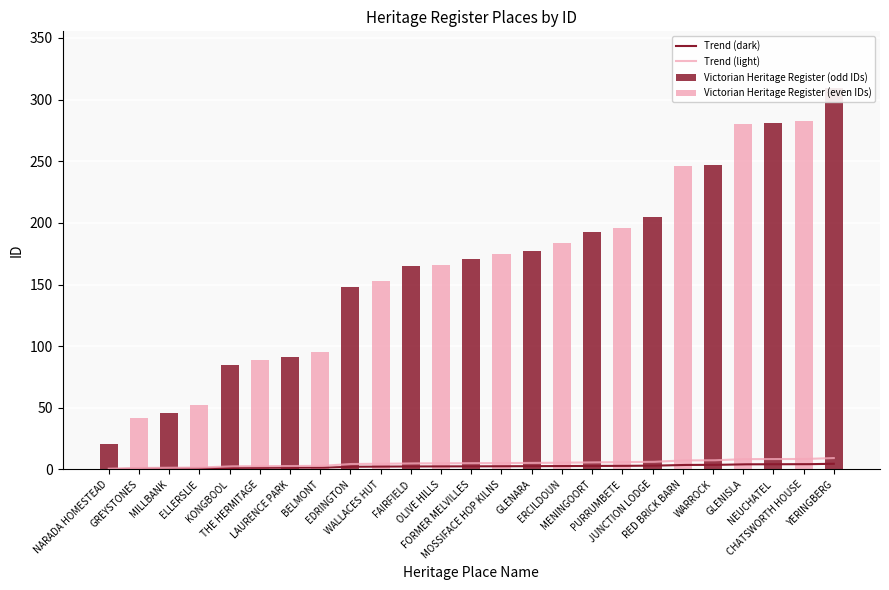

The value at FORMER MELVILLES is 171. True or false?

True